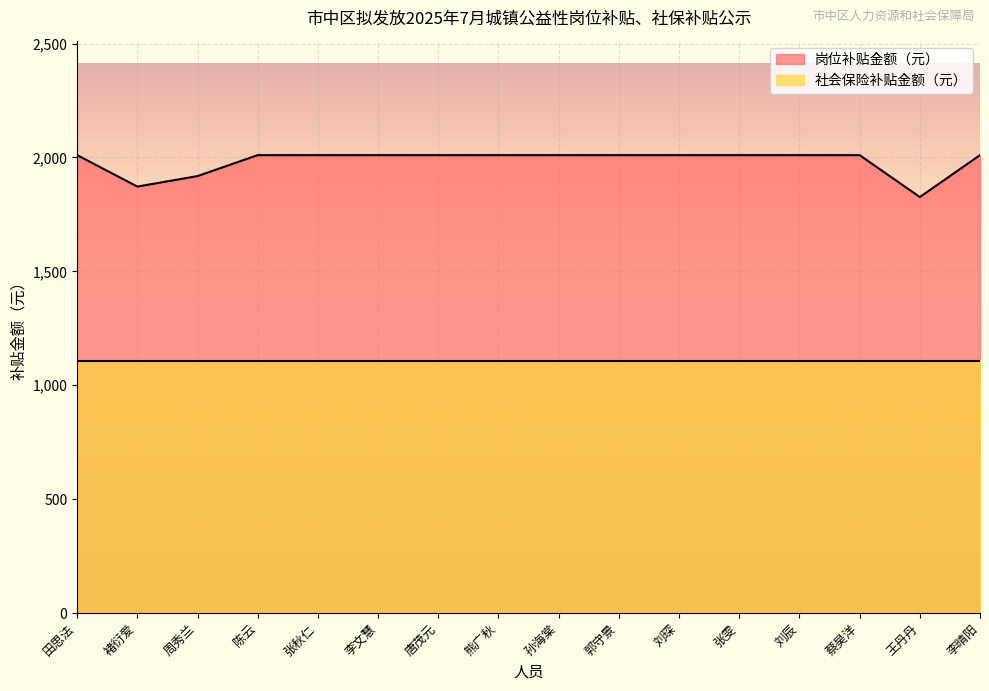

Which has a higher value, 李晴阳 or 唐茂元?

李晴阳